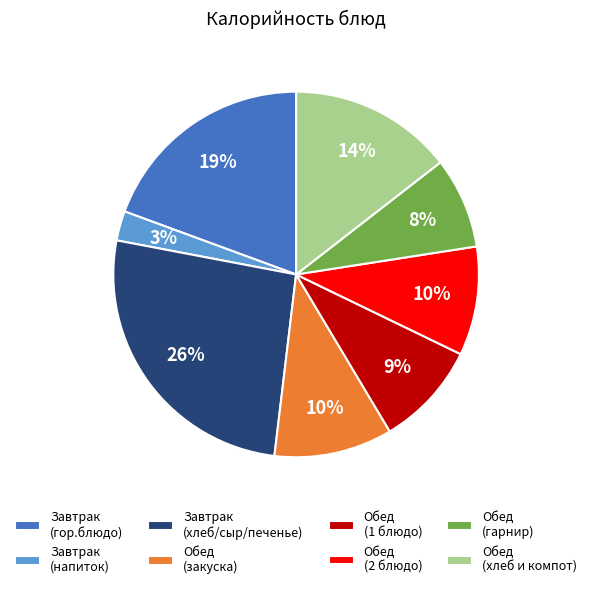

To the nearest percent, what portion does Завтрак (гор.блюдо) represent?

19%